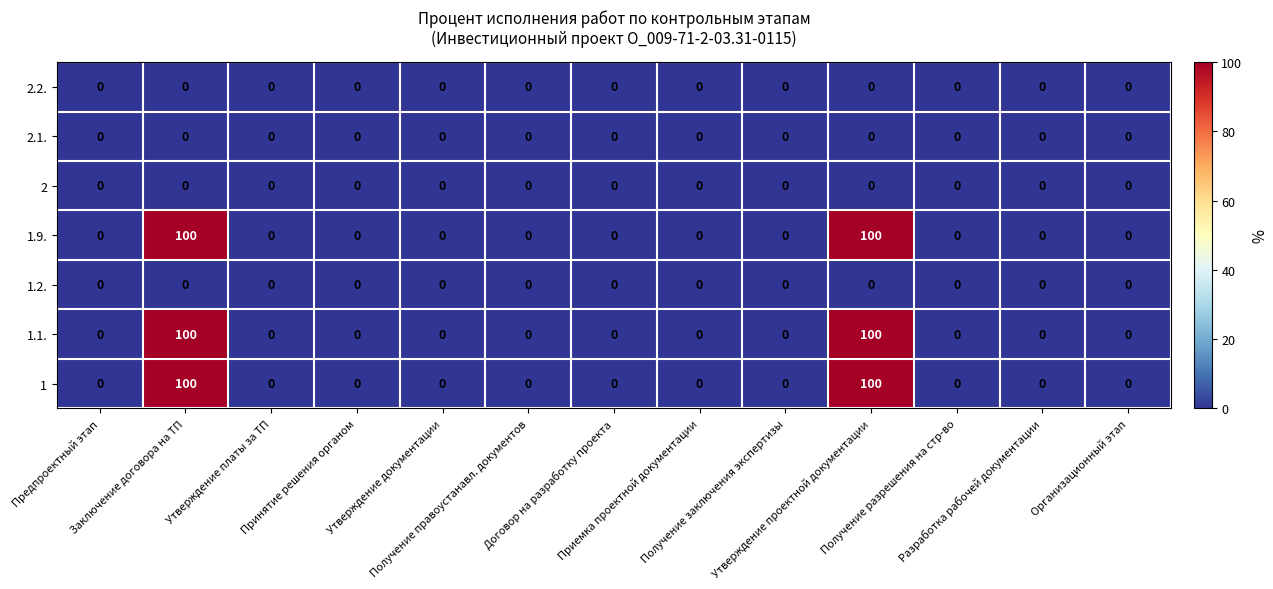

What is the maximum value shown in the chart?

100